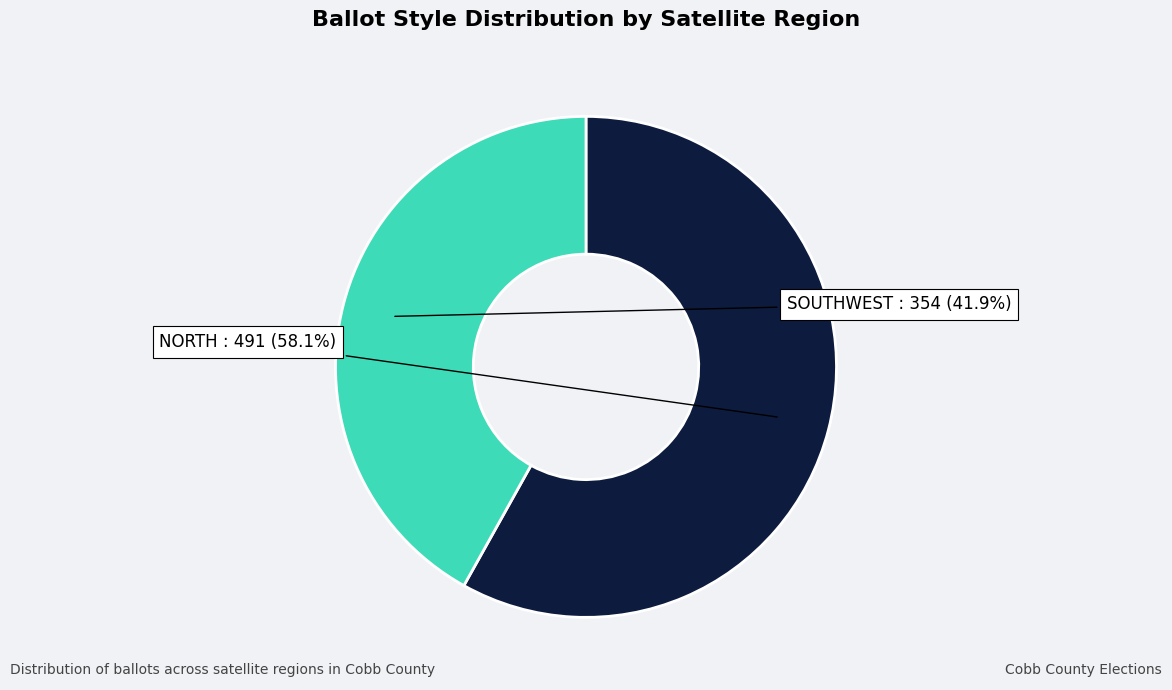

Is there any slice that represents more than half of the pie?

Yes